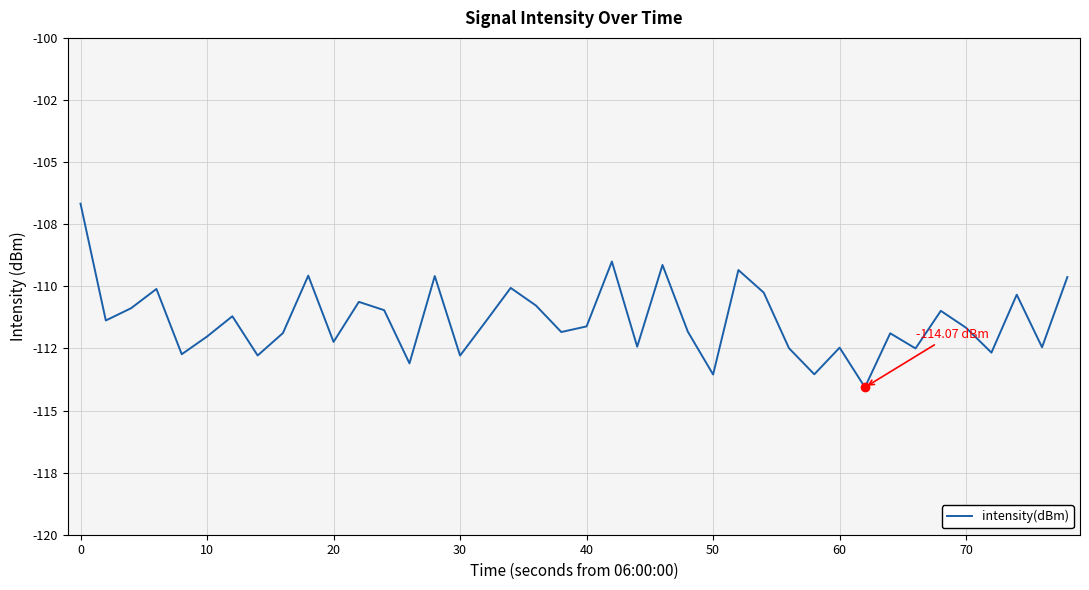

Reading left to right, what are all the values shown in this chart?

-106.7	-111.4	-110.9	-110.1	-112.7	-112.0	-111.2	-112.8	-111.9	-109.6	-112.2	-110.6	-111.0	-113.1	-109.6	-112.8	-111.4	-110.1	-110.8	-111.8	-111.6	-109.0	-112.4	-109.1	-111.8	-113.6	-109.3	-110.3	-112.5	-113.5	-112.5	-114.1	-111.9	-112.5	-111.0	-111.7	-112.7	-110.3	-112.5	-109.6